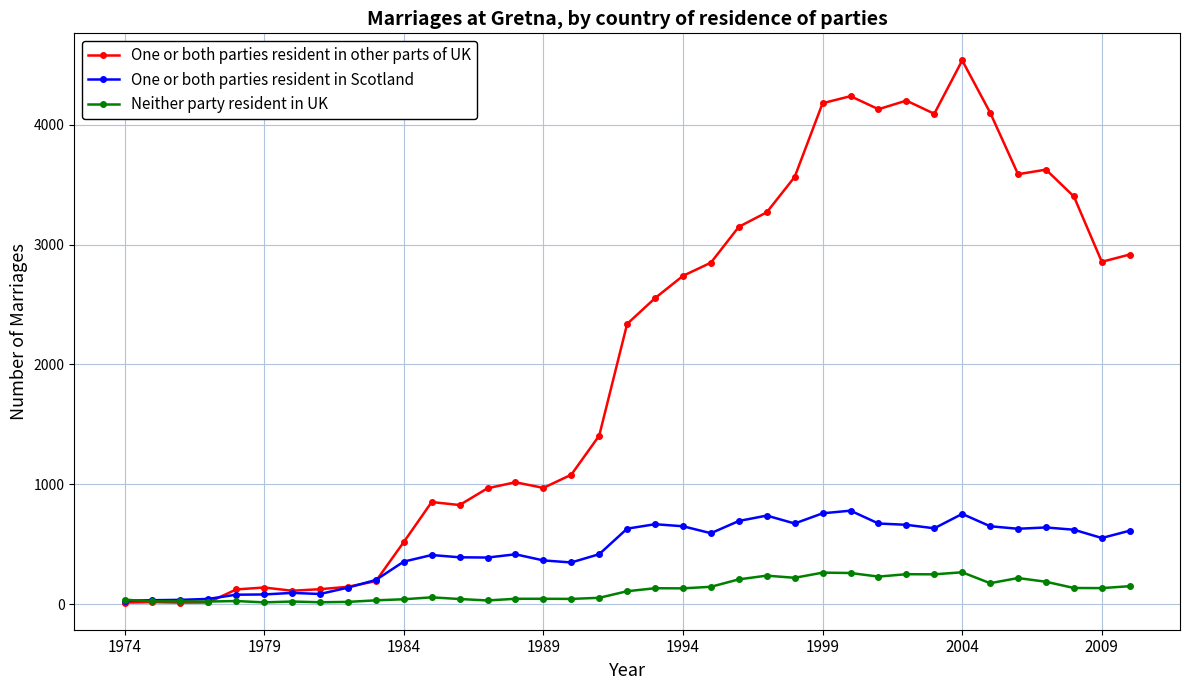

What are all the series names shown in the legend?

One or both parties resident in other parts of UK, One or both parties resident in Scotland, Neither party resident in UK